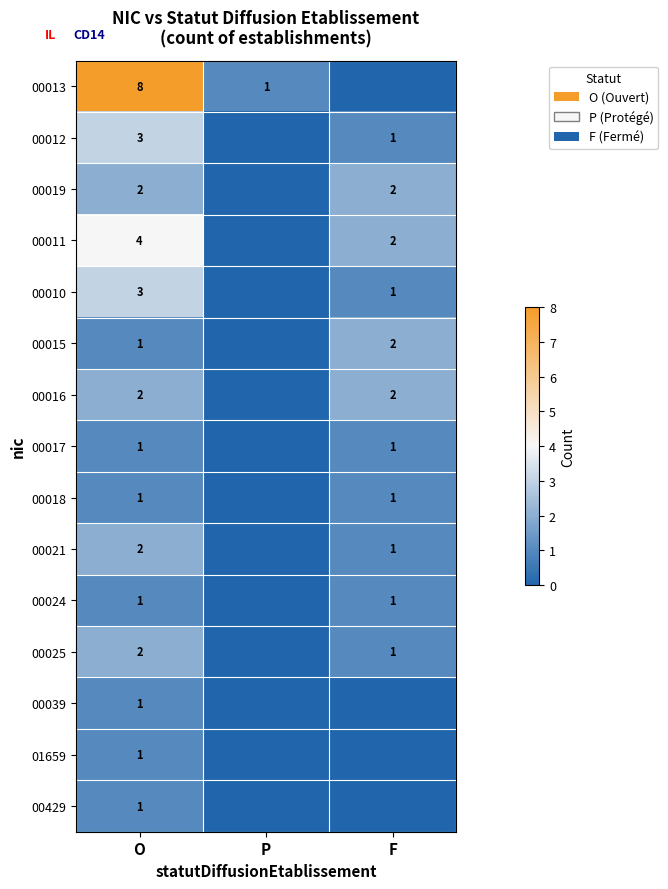

Is the value of 00021 at F greater than the value of 00025 at O?

No